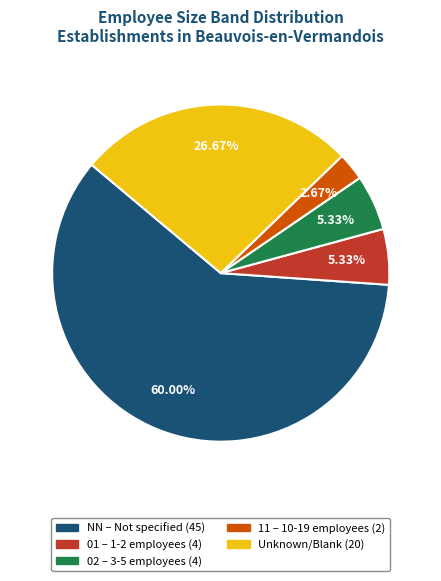

Is there any slice that represents more than half of the pie?

Yes